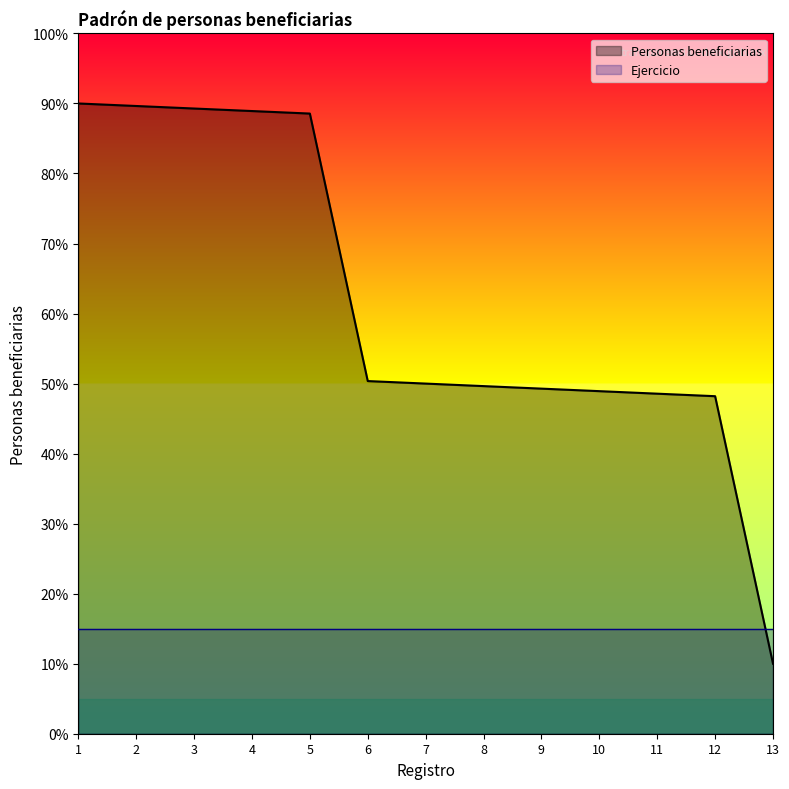

List the labels in order of value, largest first.

1, 2, 3, 4, 5, 6, 7, 8, 9, 10, 11, 12, 13